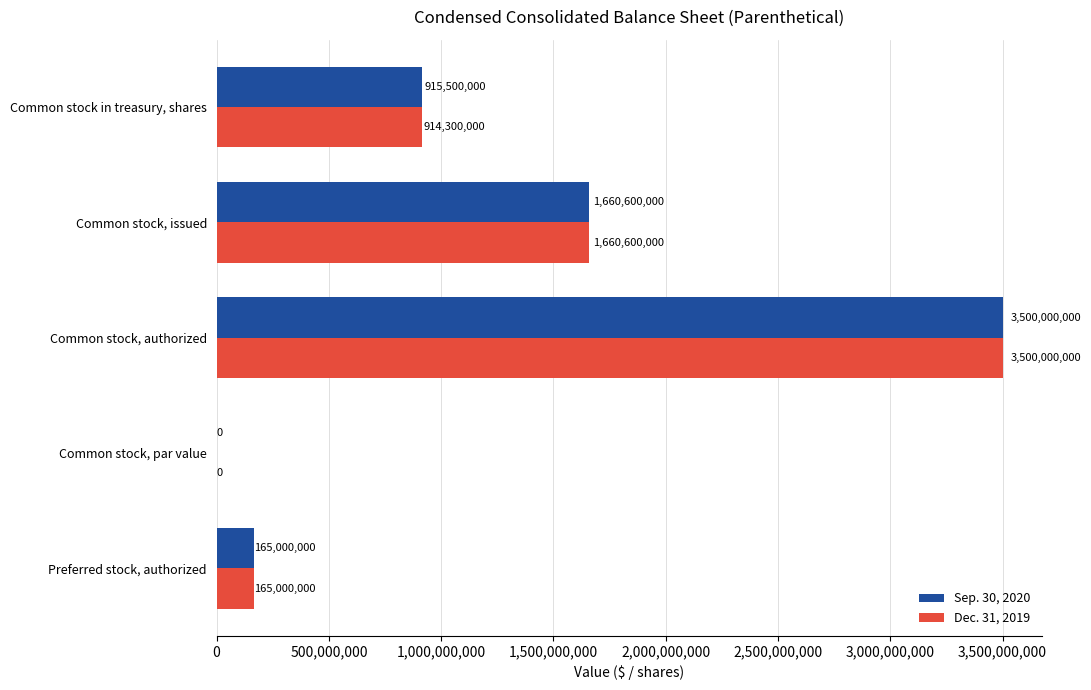

What is the sum of the Dec. 31, 2019 values at Common stock, par value and Preferred stock, authorized?

165000000.0